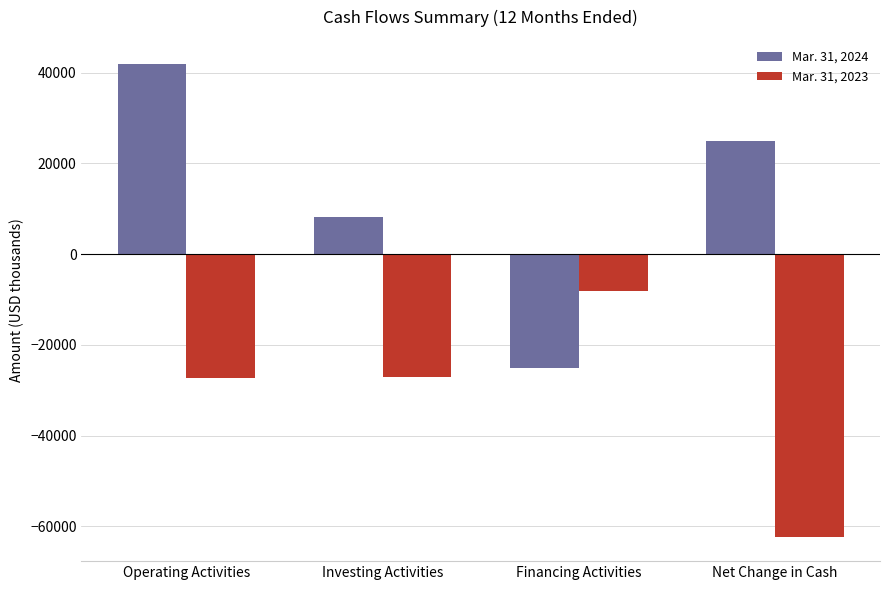

What are all the series names shown in the legend?

Mar. 31, 2024, Mar. 31, 2023